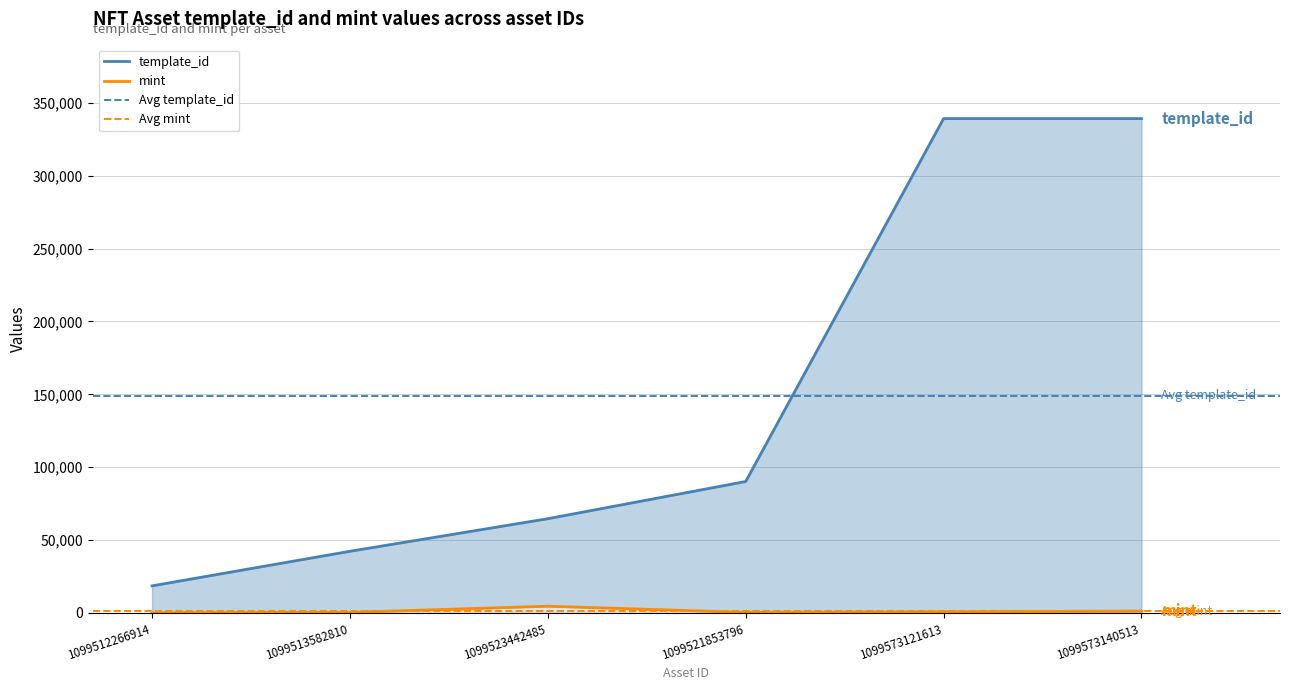

The template_id series shows 18580 at 1099512266914. True or false?

True